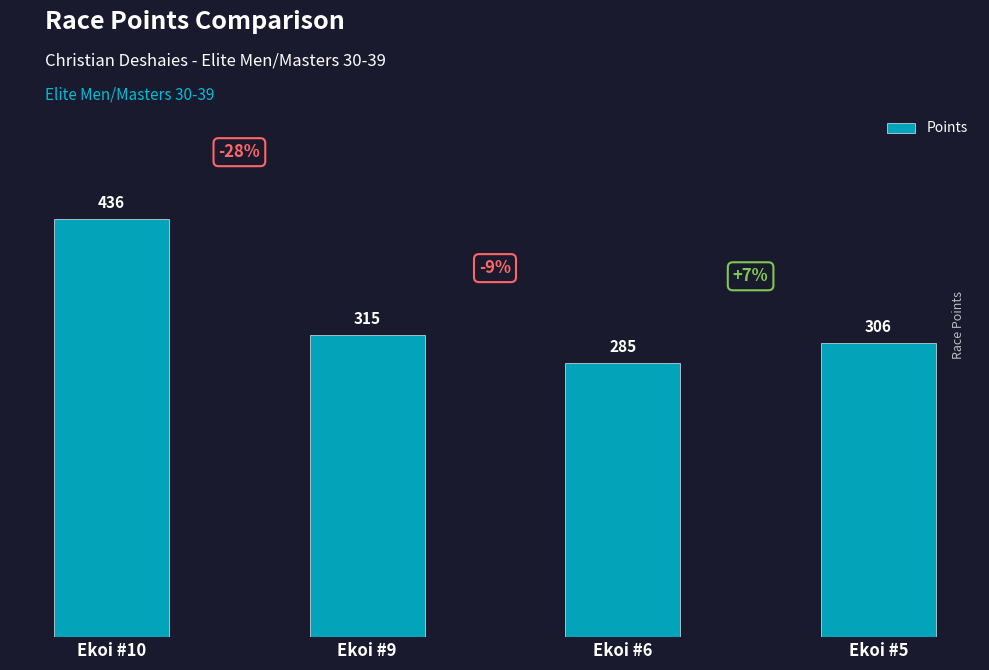

Does the chart contain any negative values?

No